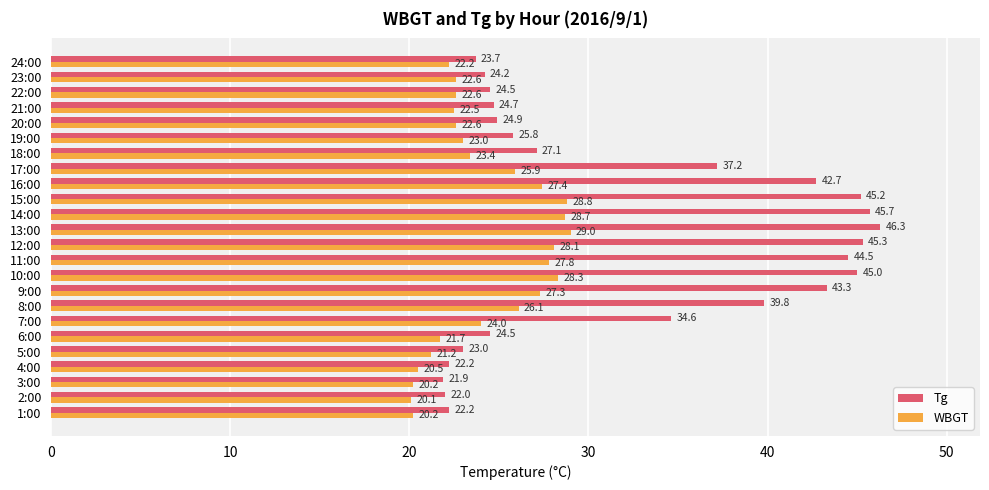

What is the difference between the second highest and minimum values in the Tg series?

23.8